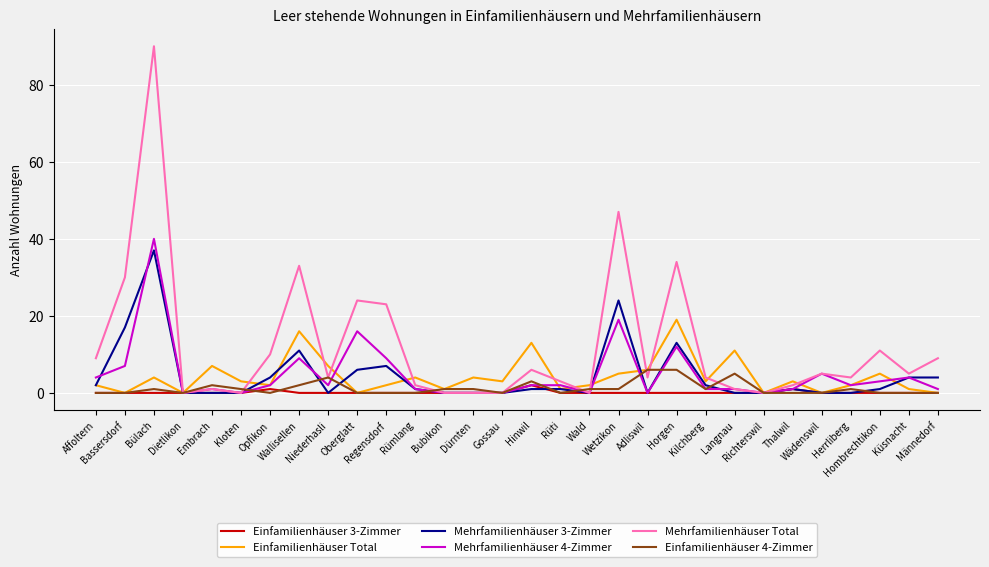

Which series has the largest total across all categories?

Mehrfamilienhäuser Total